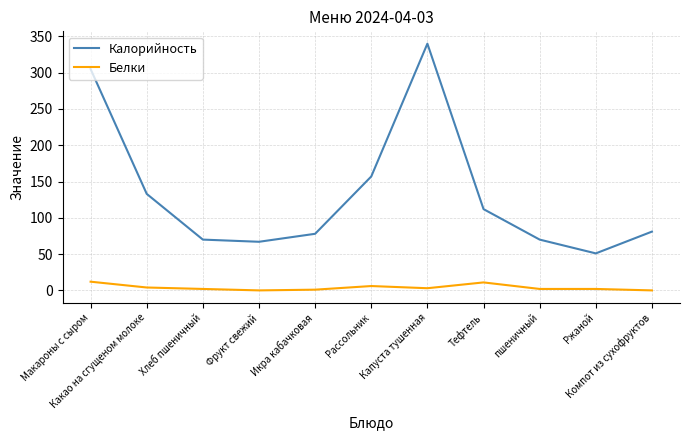

Which series has the largest range (max minus min)?

Калорийность